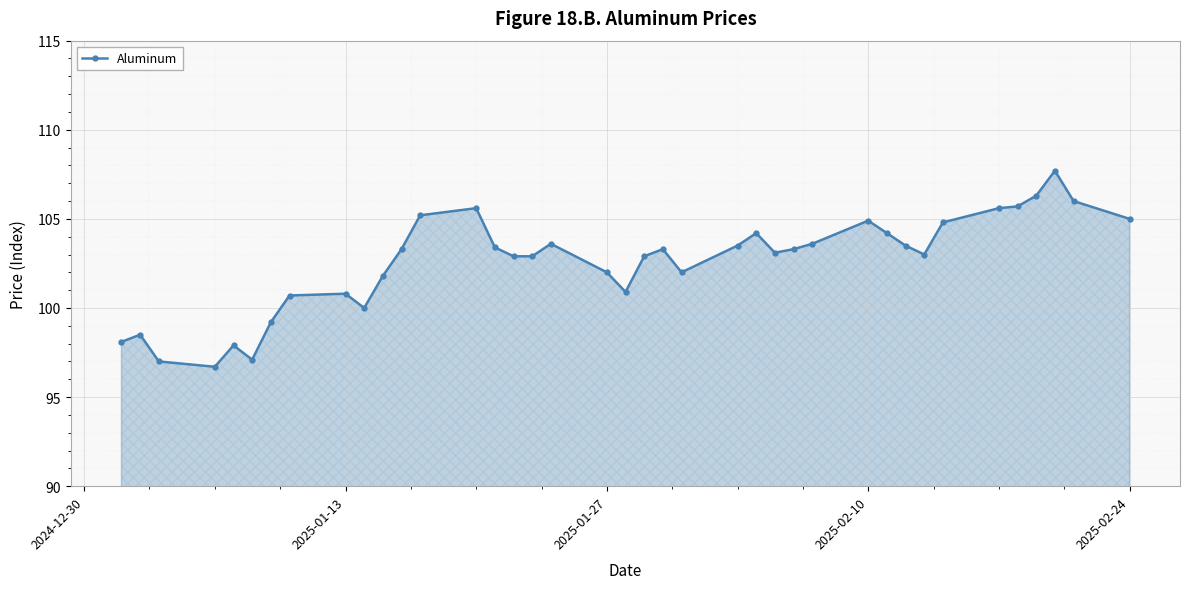

What is the sum of all values?

4000.2